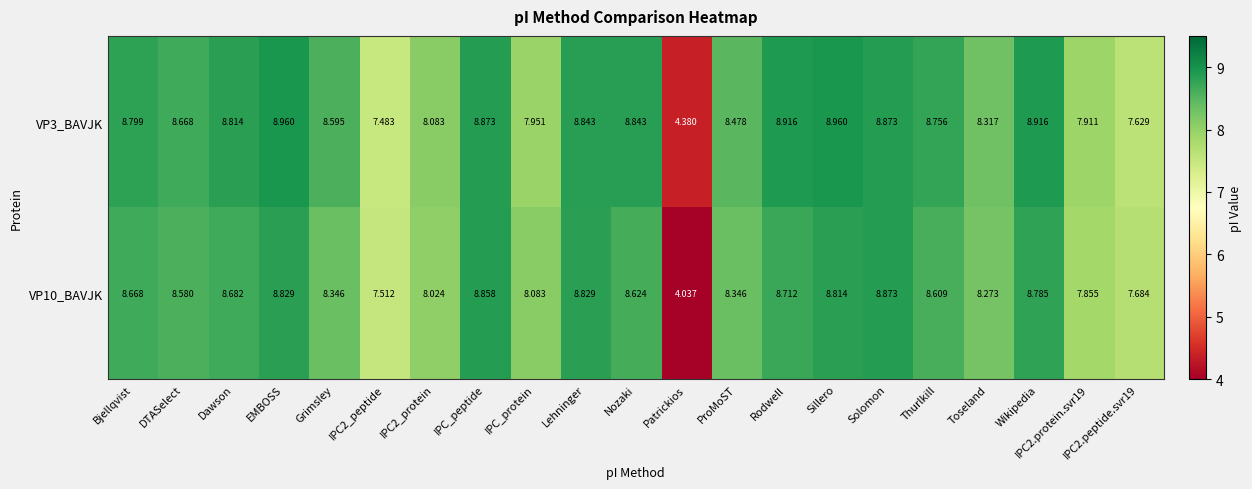

Is the value of VP10_BAVJK at Thurlkill greater than the value of VP3_BAVJK at Nozaki?

No